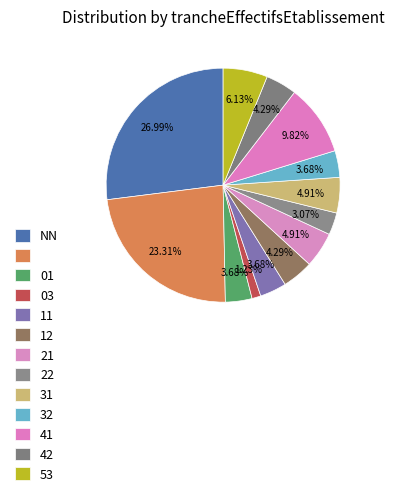

Which category has the biggest portion of the pie?

NN